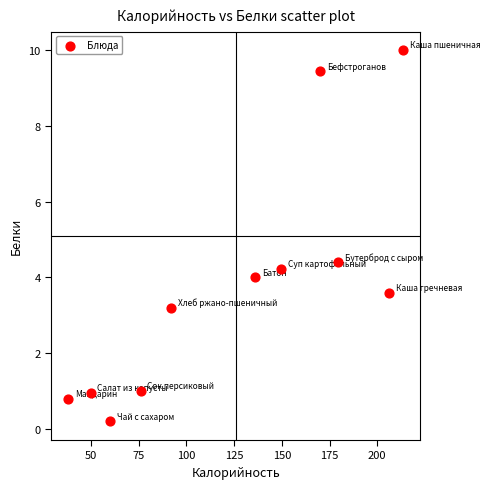

What is the range of Y values (max minus min)?

9.8